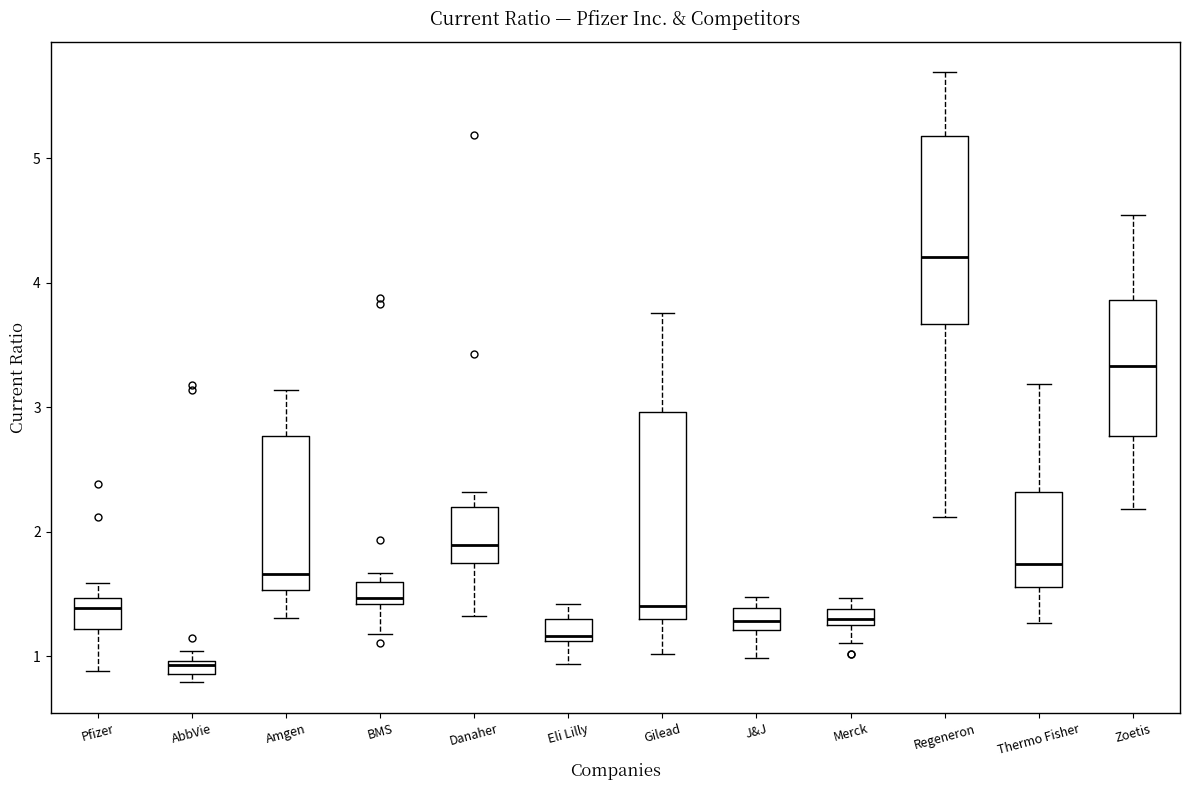

Which box's median line is the lowest?

AbbVie